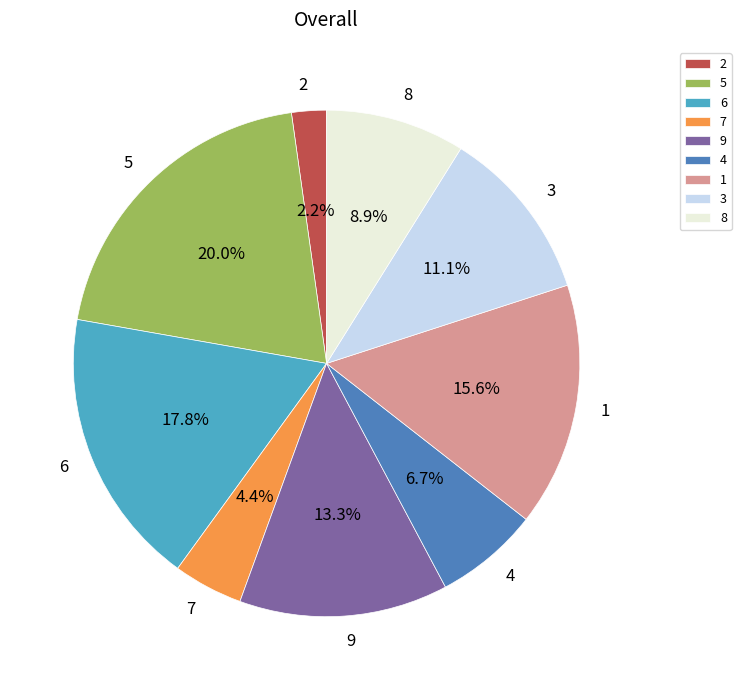

Does 3 account for over 50% of the chart?

No